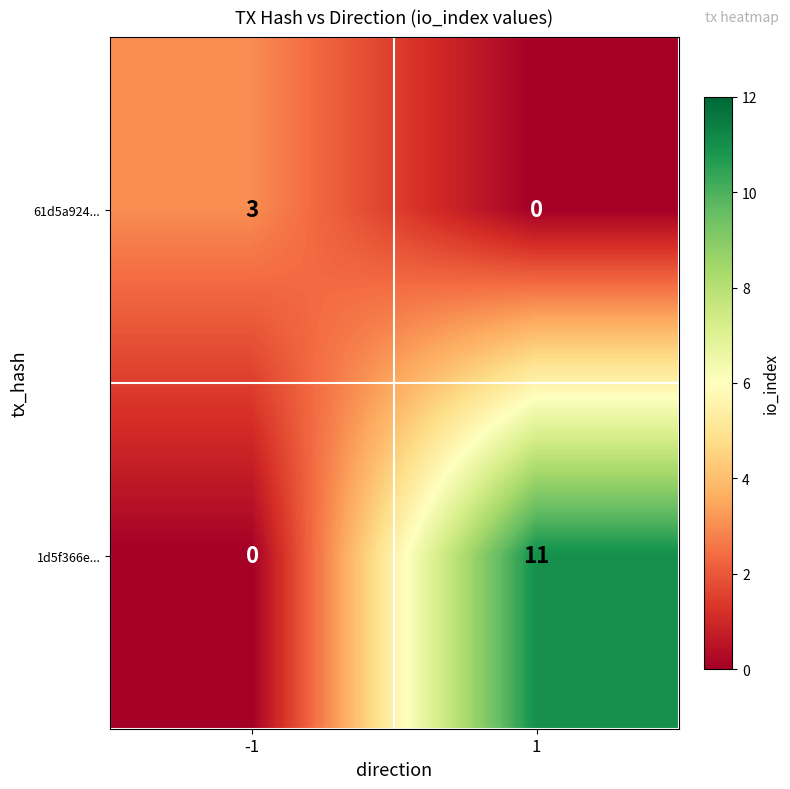

Reading left to right, what are all the values shown in this chart?

61d5a924...: -1=3	1=0
1d5f366e...: -1=0	1=11